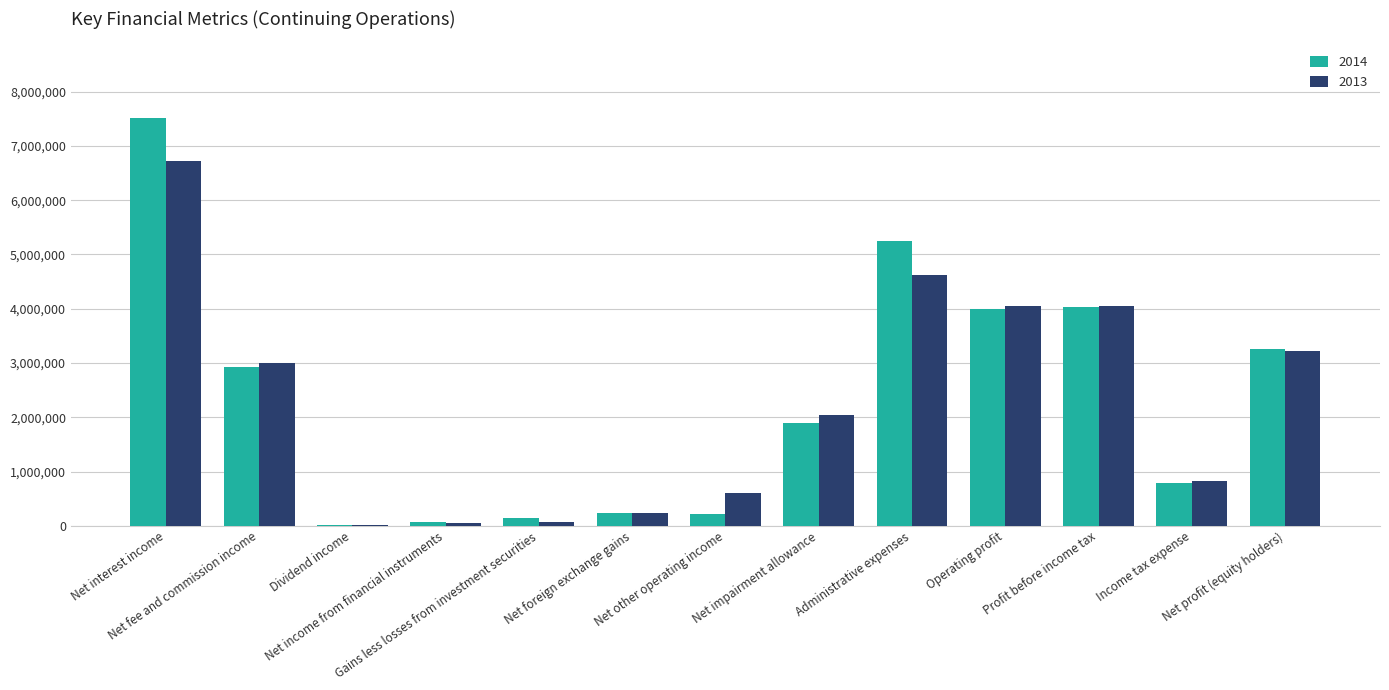

What is the greatest value displayed?

7522931